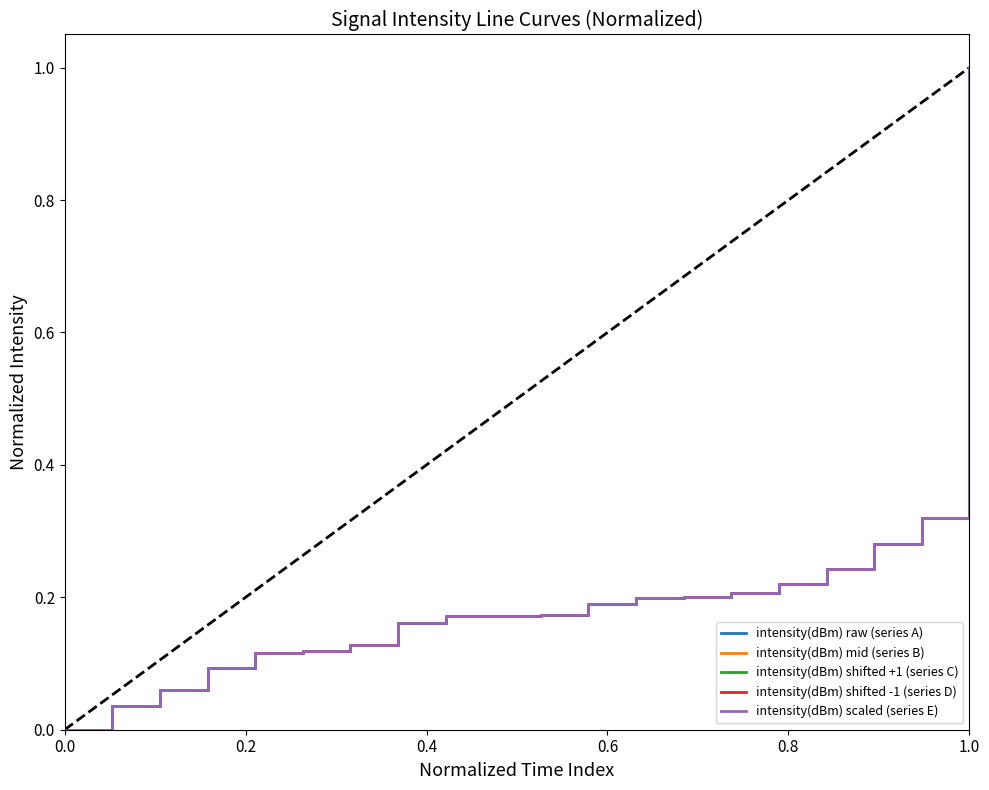

Is this an area chart (filled region under the line)?

No